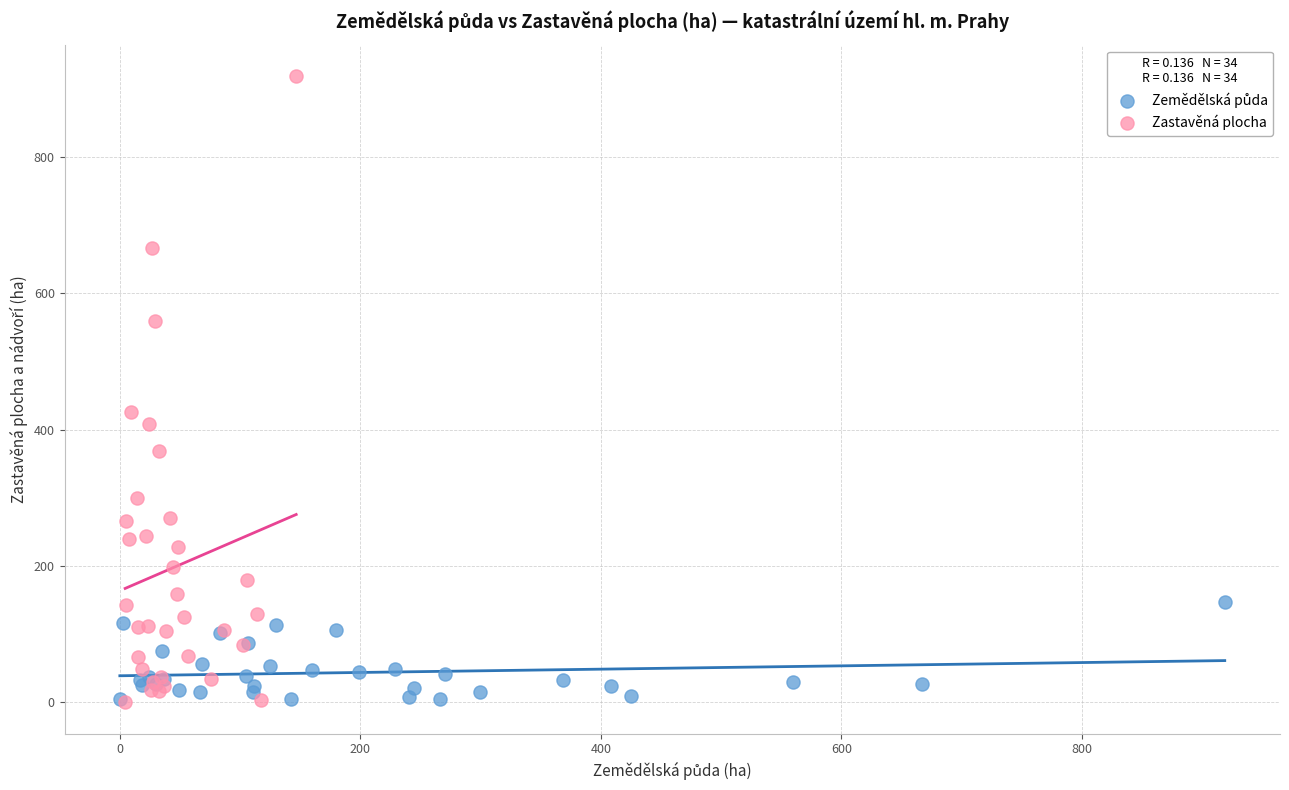

Which series has the largest Y range (max minus min)?

Zastavěná plocha